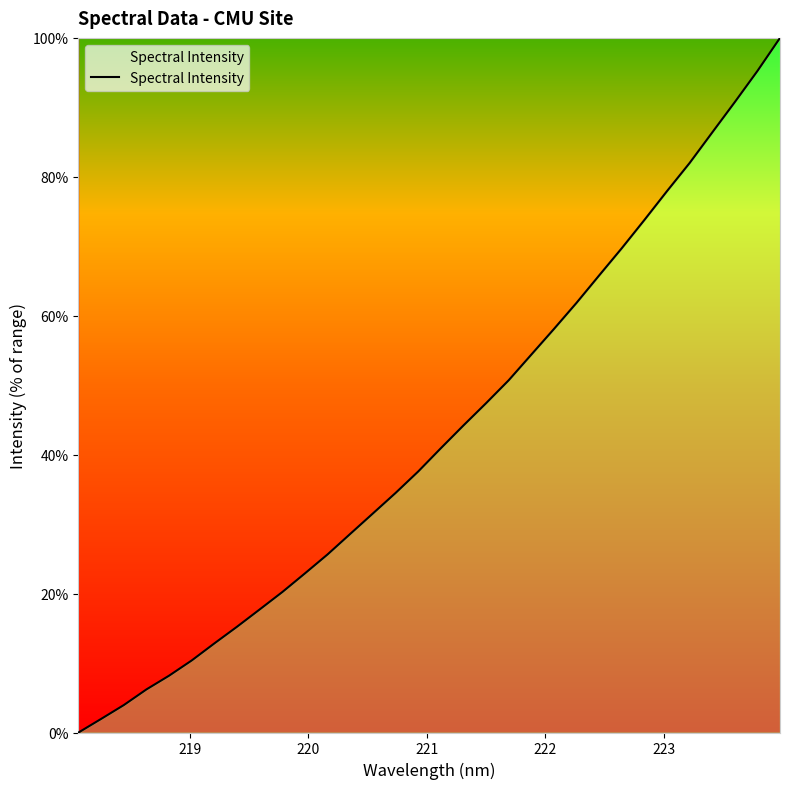

Count the number of categories in the chart.

32